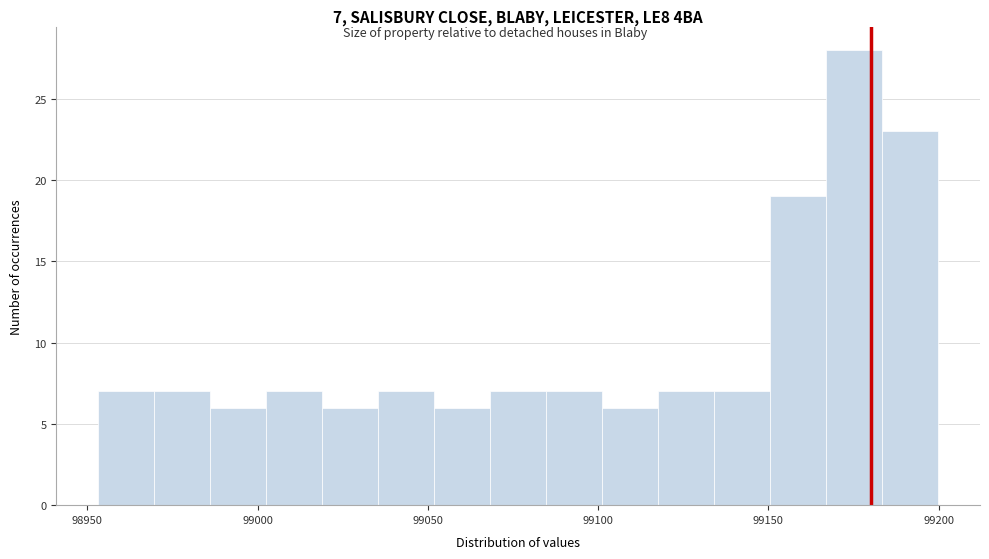

Around what value on the x-axis is the tallest bar? Give the approximate position of its centre, as read against the axis.

99175